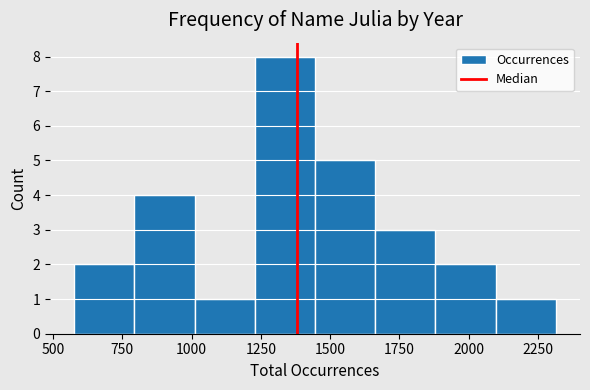

Over which range of the x-axis is the bar tallest?

1250 to 1450